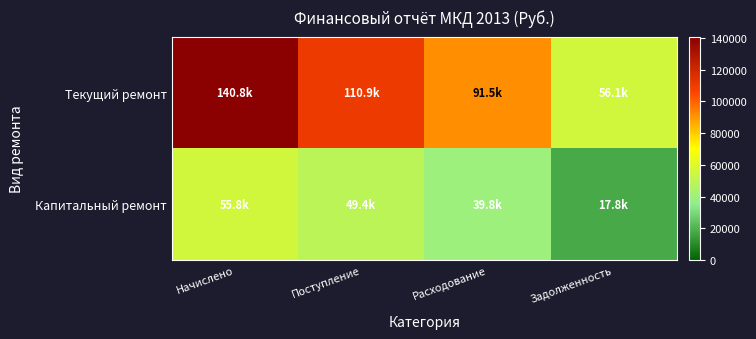

Which label corresponds to the smallest value in the chart?

Задолженность